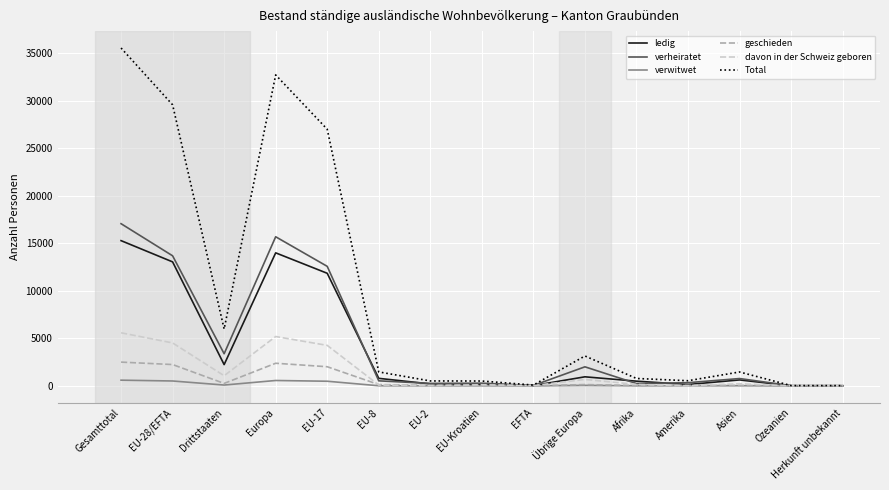

List the series in order of their peak value, lowest first.

verwitwet, geschieden, davon in der Schweiz geboren, ledig, verheiratet, Total